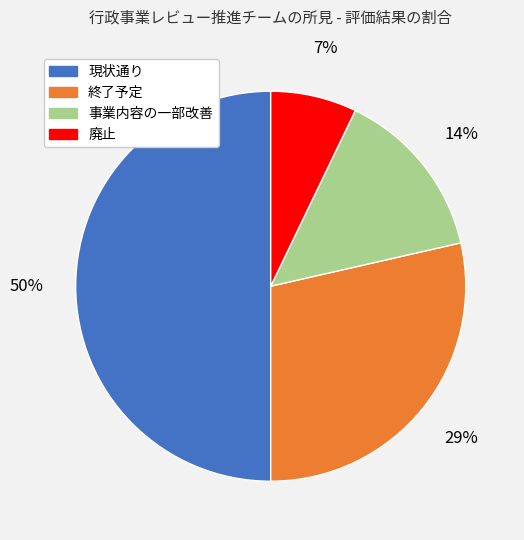

Is it true that 終了予定 is 35% of the pie?

False